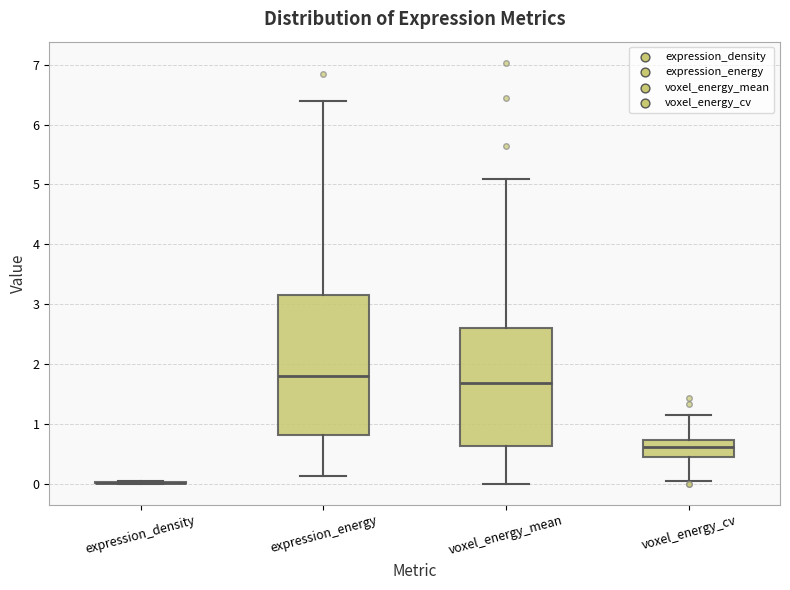

Reading left to right, read every box against the y-axis: the position of its median line, the range the box covers, and the ends of its whiskers. The values are not printed on the chart, so give them approximately, as read against the axis.

expression_density: box collapsed to a line at 0.0, whiskers 0.0 to 0.0
expression_energy: median 1.8, box 0.8 to 3.2, whiskers 0.1 to 6.4
voxel_energy_mean: median 1.7, box 0.6 to 2.6, whiskers 0.0 to 5.1
voxel_energy_cv: median 0.6, box 0.5 to 0.7, whiskers 0.0 to 1.1